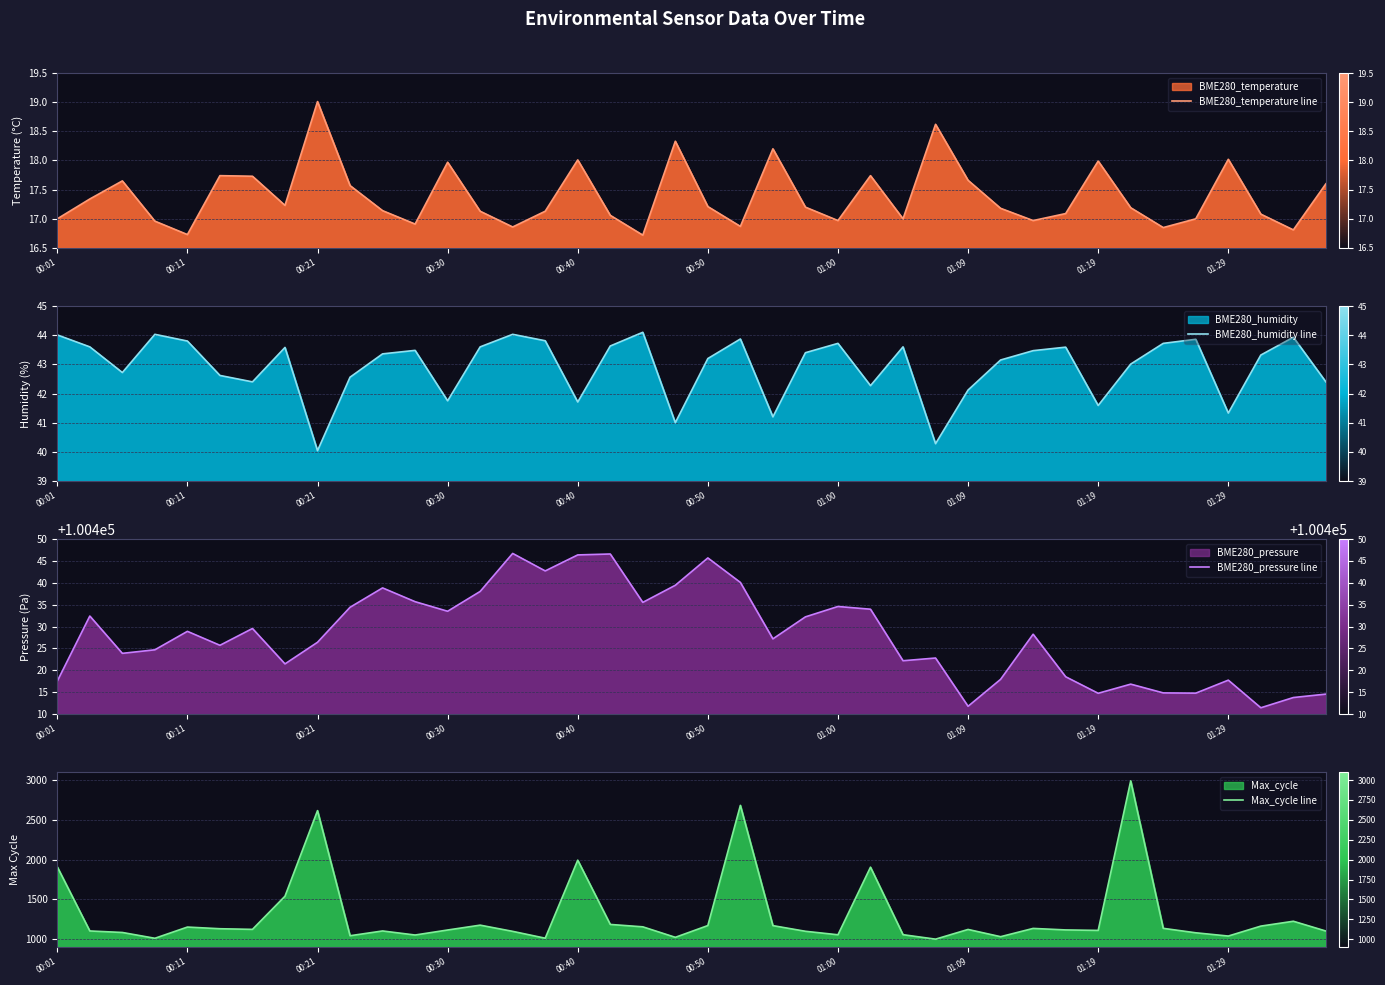

How many values in the BME280_pressure line series are below 100428?

20